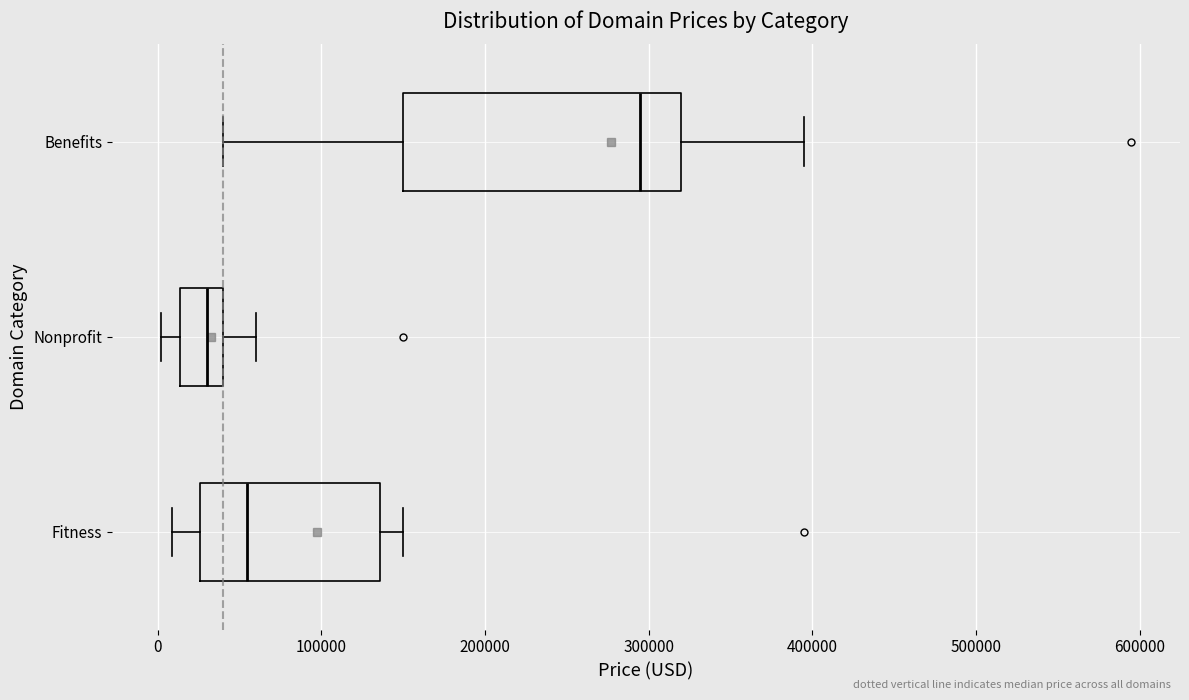

Which box is the widest, from its left edge to its right edge?

Benefits